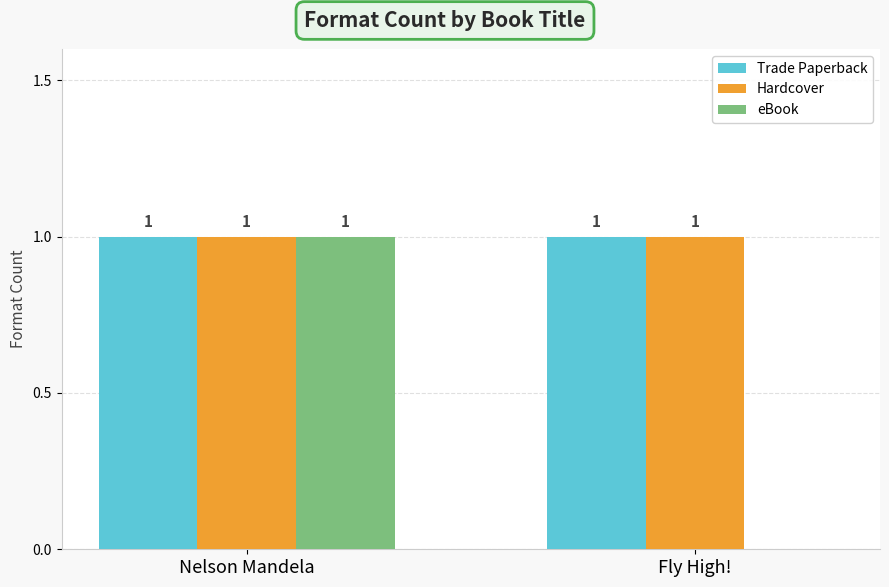

At which label is eBook closest to 0?

Fly High!